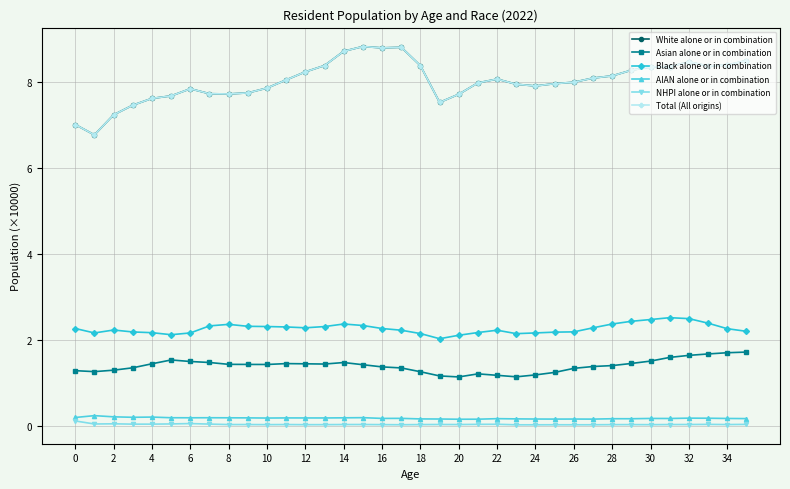

Does the chart have visible grid lines?

Yes